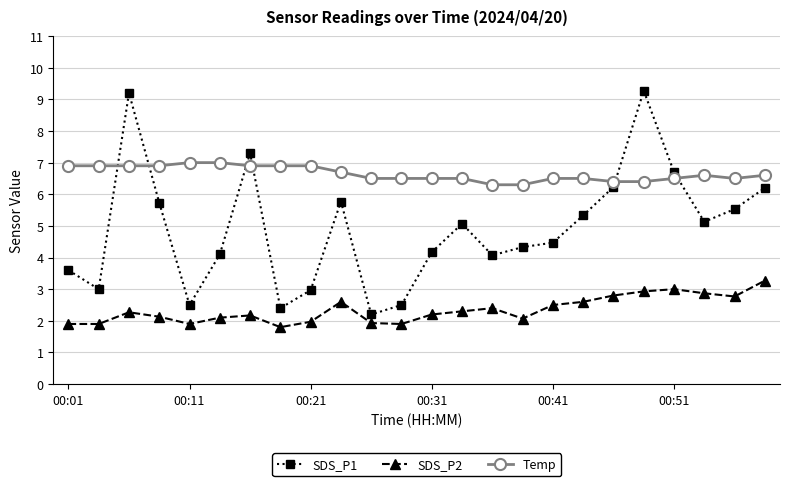

What is the average value of the SDS_P2 series?

2.3